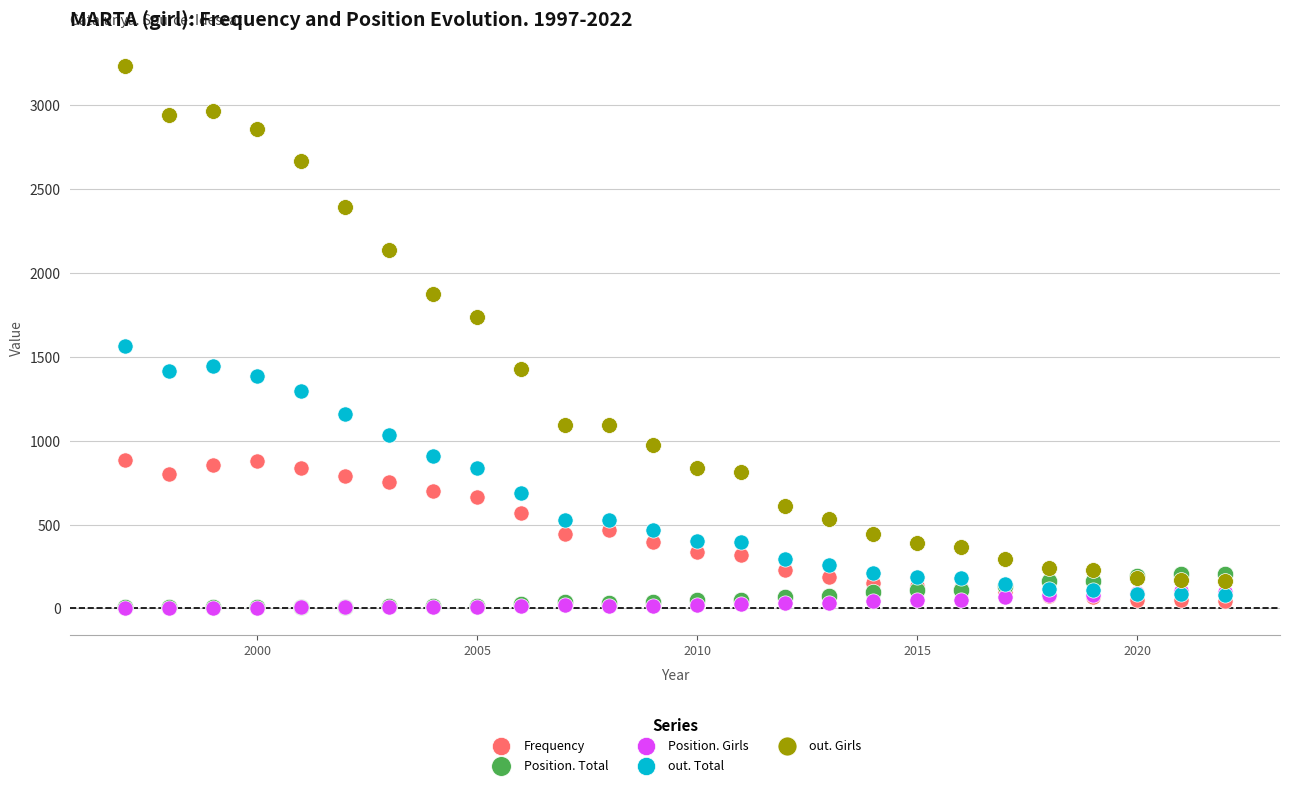

What are all the series names shown in the legend?

Frequency, Position. Total, Position. Girls, out. Total, out. Girls